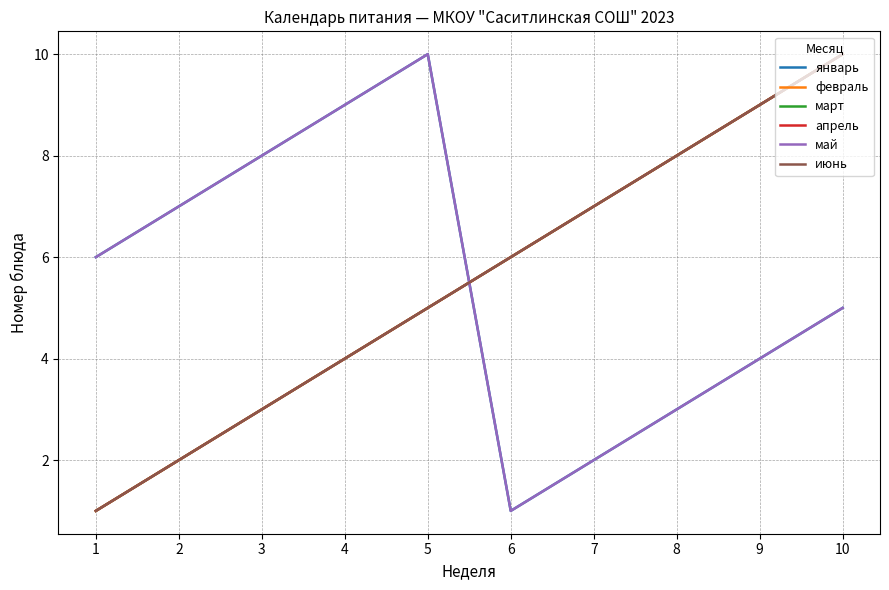

What value does the март series have at 3?

3